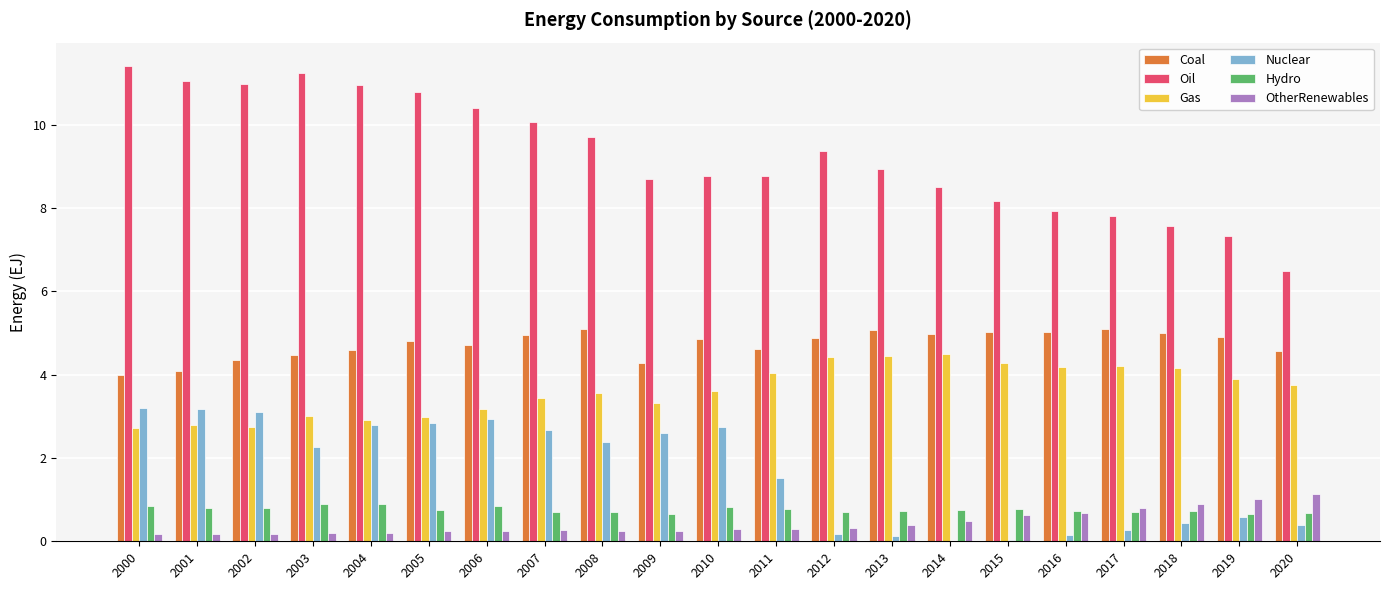

What is the average value of the Oil series?

9.3